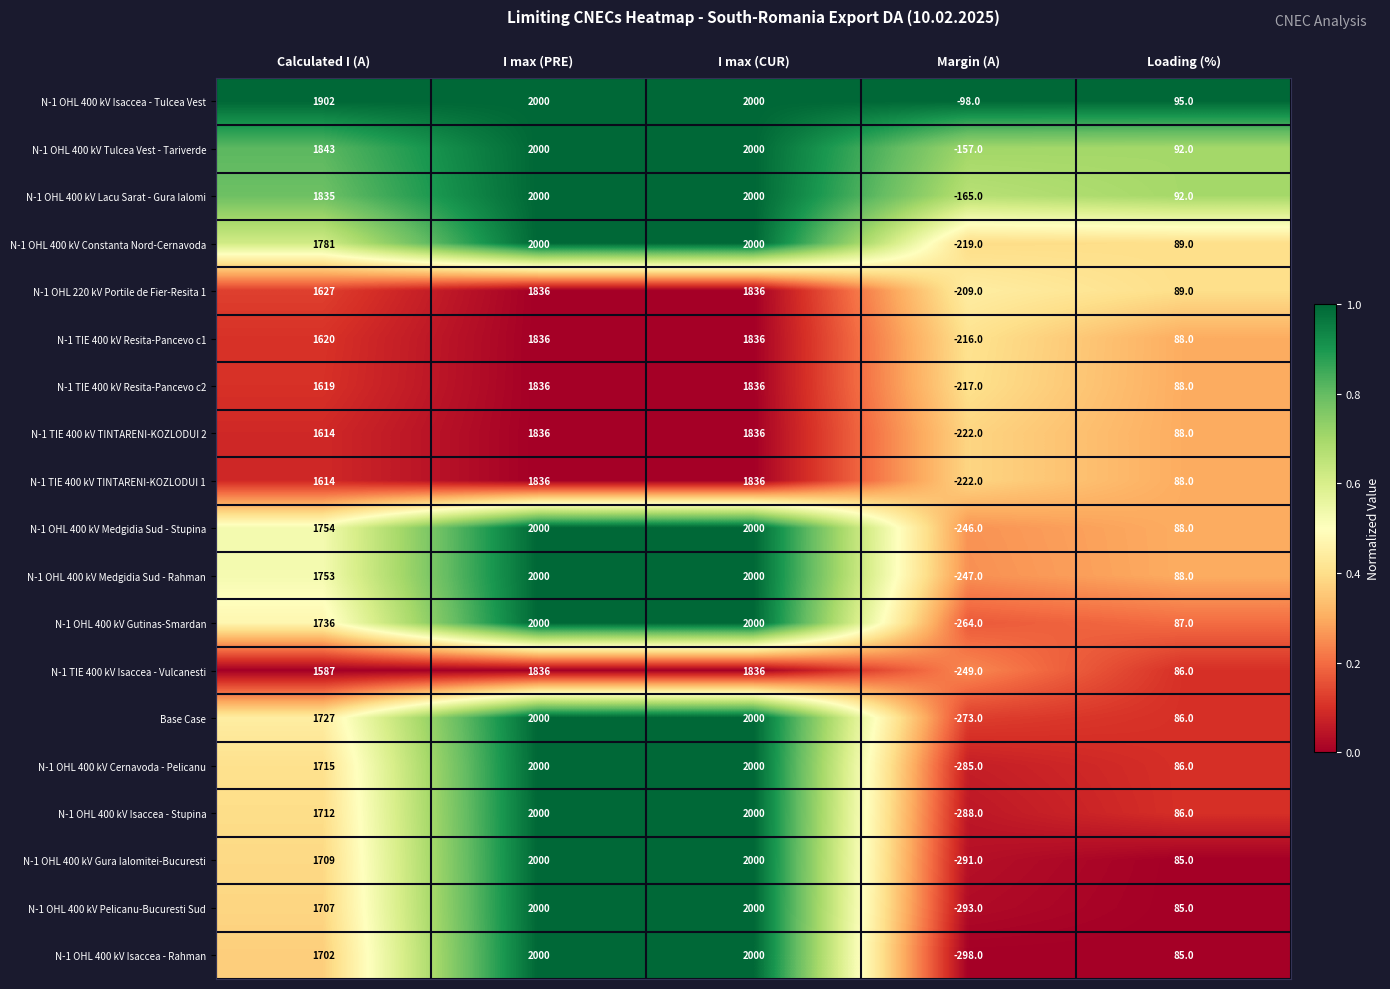

What is the difference between the maximum and minimum values in the N-1 TIE 400 kV Resita-Pancevo c1 series?

2052